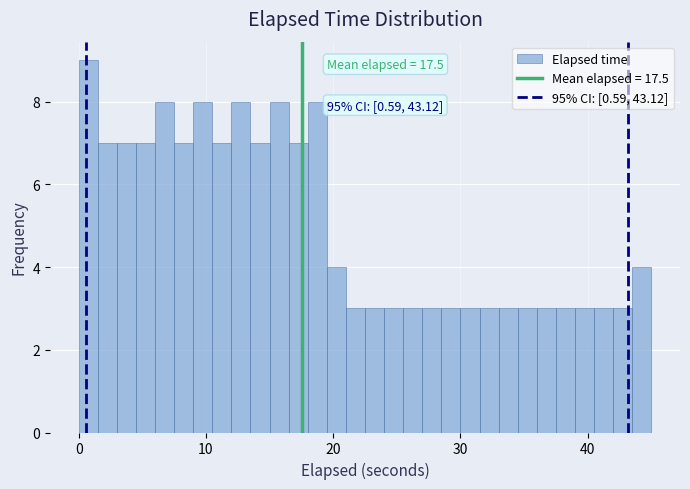

Read against the x-axis, roughly where is the centre of the tallest bar?

1